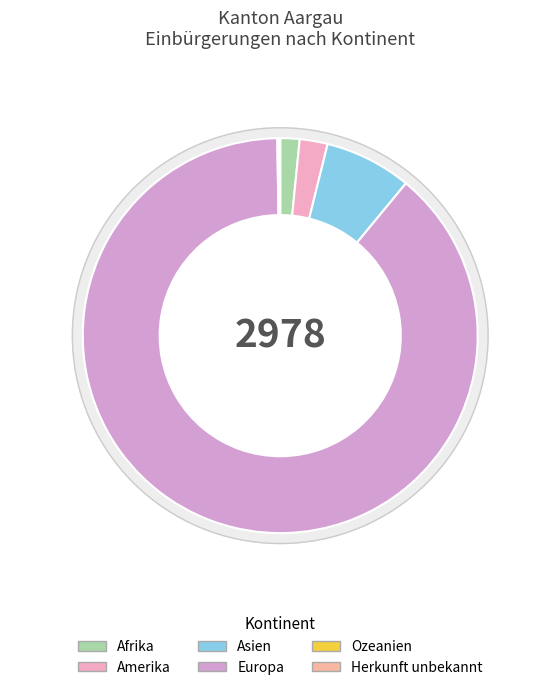

Which slice is the smallest?

Ozeanien